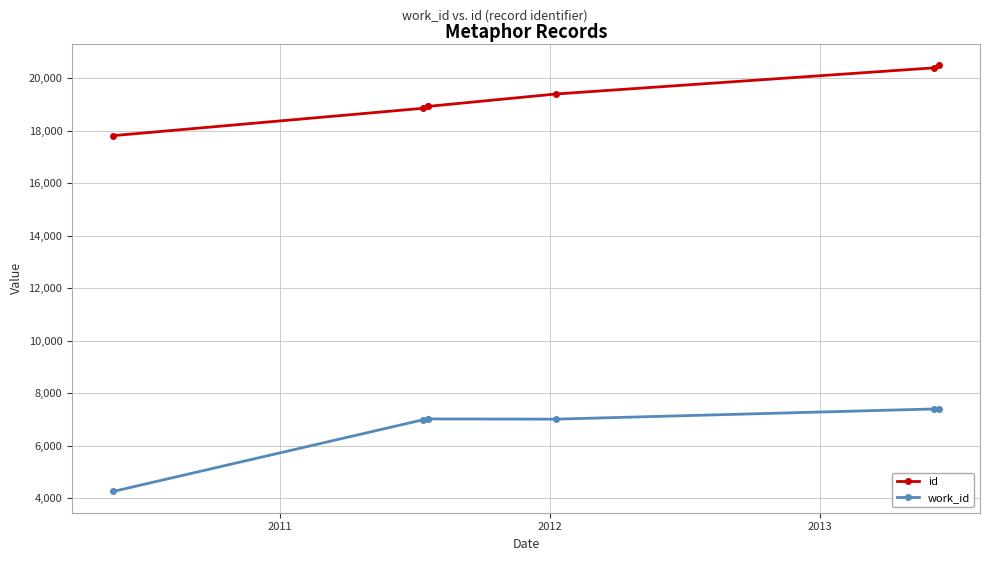

True or false: id and work_id intersect in this chart.

False